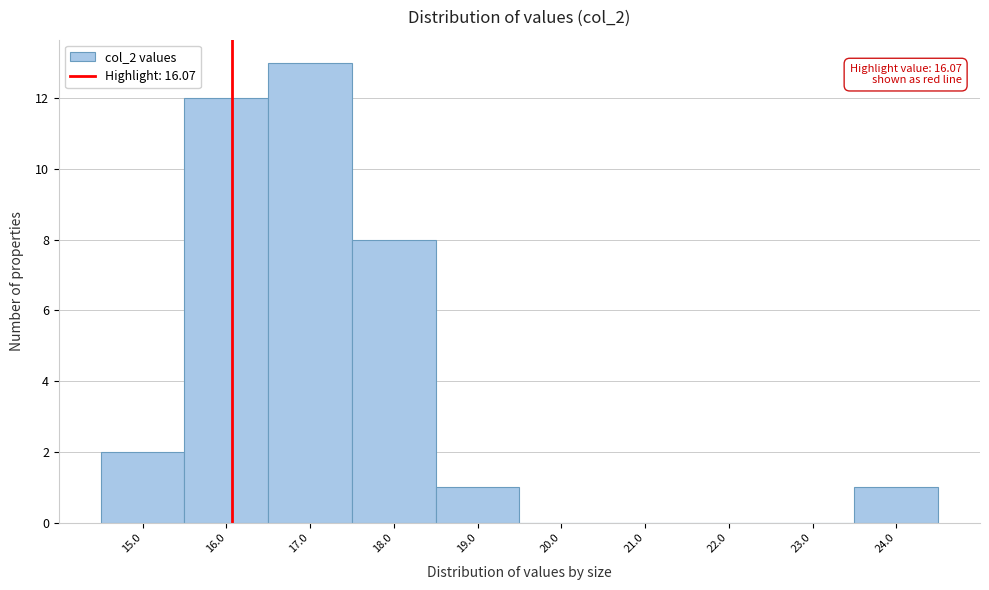

Which range on the x-axis has the tallest bar?

16.5 to 17.5